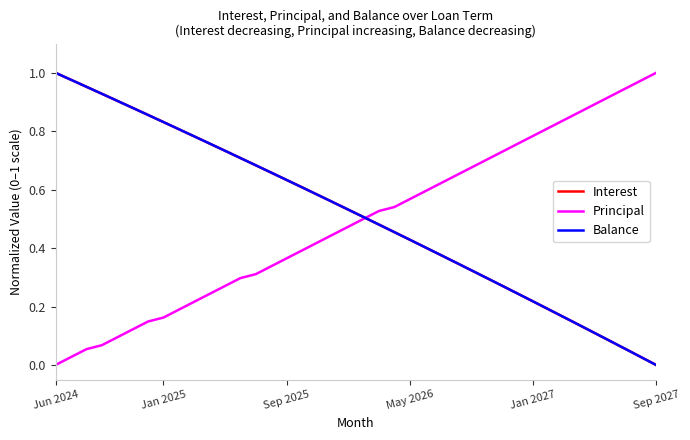

What is the value of the Principal point at the 38th from the left?

0.9